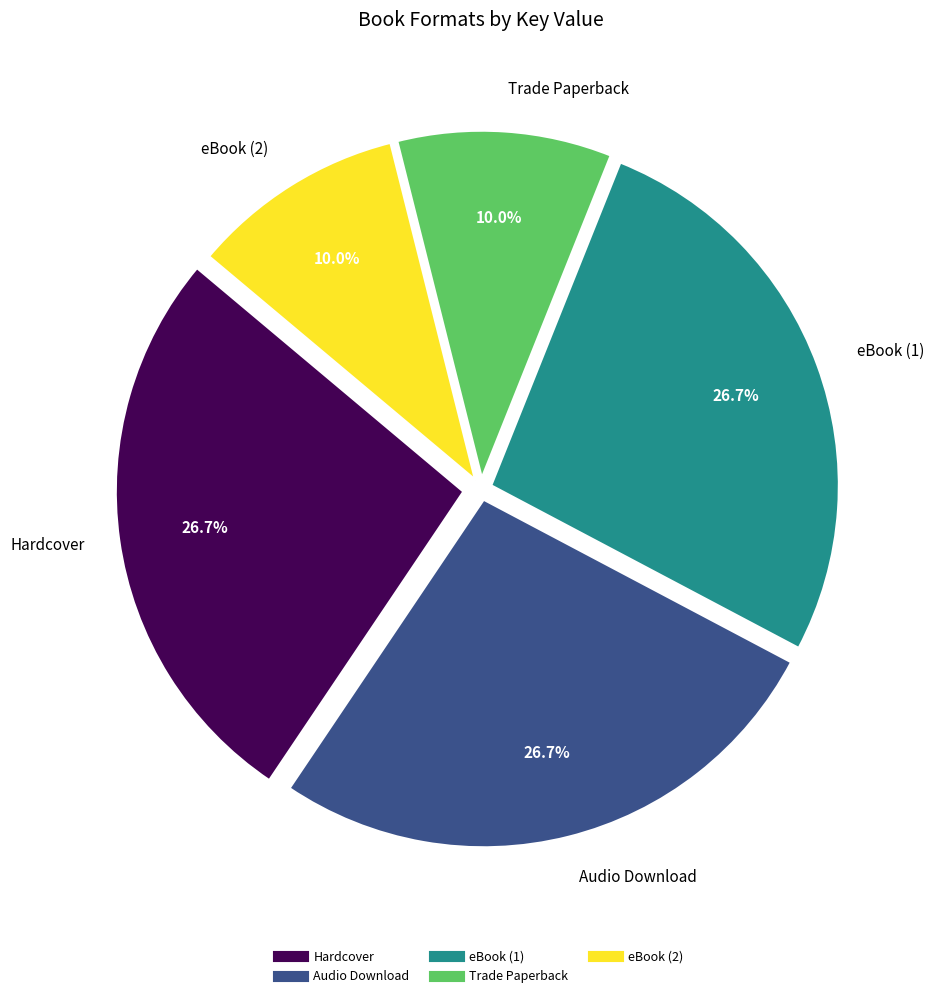

Is there a majority slice in this chart?

No